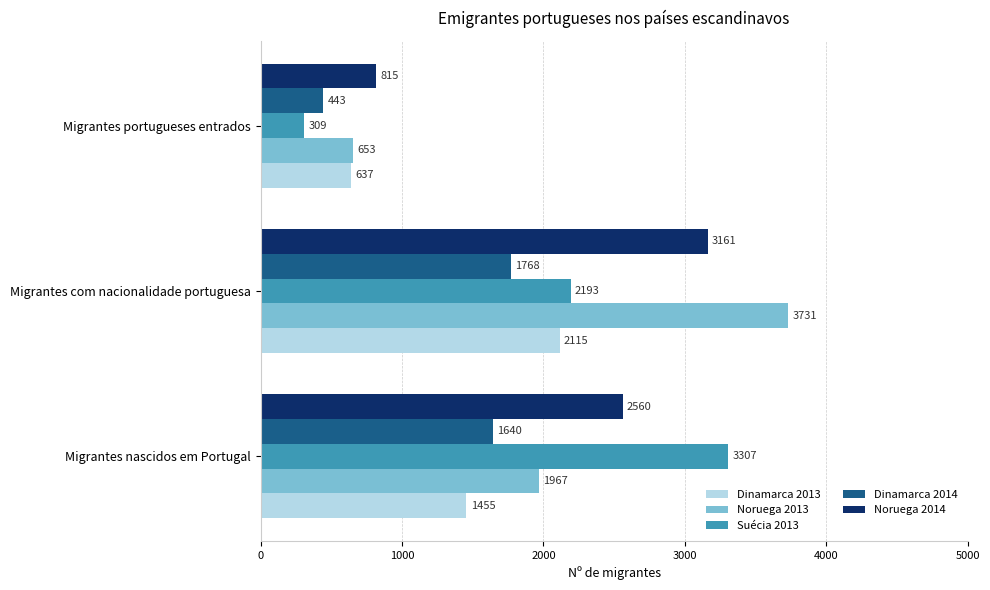

Rank the series by their maximum value, from lowest to highest.

Dinamarca 2014, Dinamarca 2013, Noruega 2014, Suécia 2013, Noruega 2013